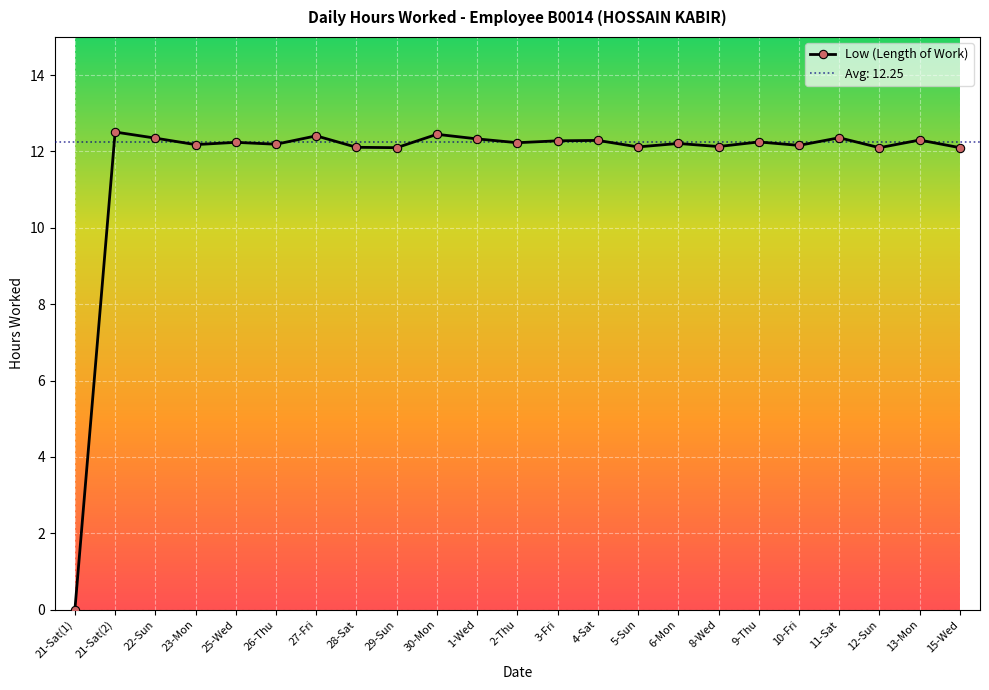

What is the difference between the maximum and minimum values?

12.5